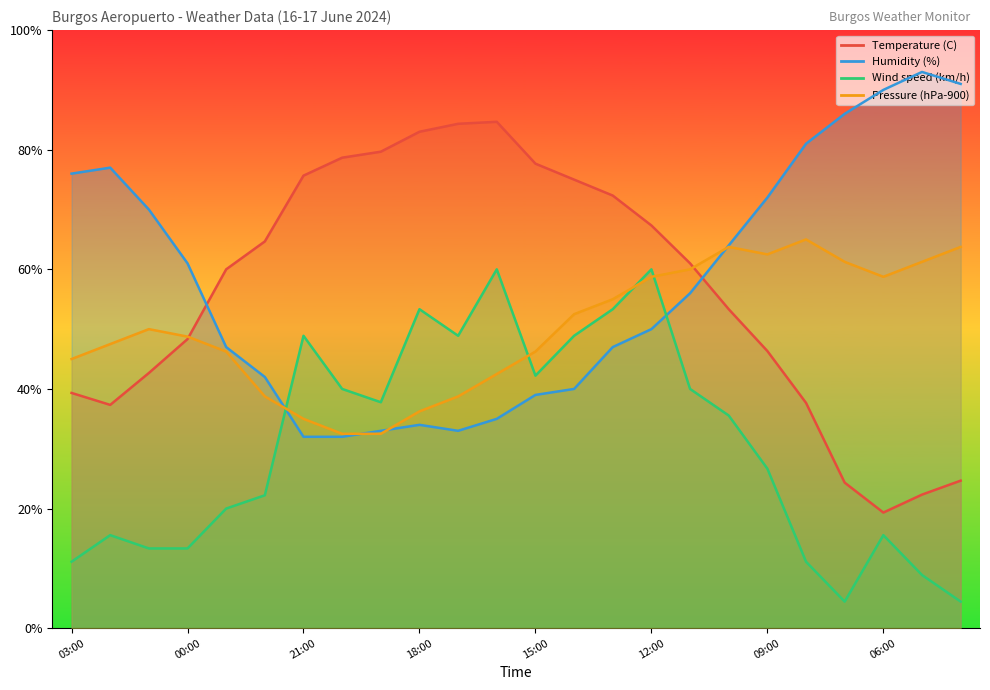

Reading left to right, transcribe all the data shown in this chart.

Temperature (C): 39.3	37.3	42.7	48.3	60.0	64.7	75.7	78.7	79.7	83.0	84.3	84.7	77.7	75.0	72.3	67.3	61.0	53.3	46.3	37.7	24.3	19.3	22.3	24.7
Humidity (%): 76.0	77.0	70.0	61.0	47.0	42.0	32.0	32.0	33.0	34.0	33.0	35.0	39.0	40.0	47.0	50.0	56.0	64.0	72.0	81.0	86.0	90.0	93.0	91.0
Wind speed (km/h): 11.1	15.6	13.3	13.3	20.0	22.2	48.9	40.0	37.8	53.3	48.9	60.0	42.2	48.9	53.3	60.0	40.0	35.6	26.7	11.1	4.4	15.6	8.9	4.4
Pressure (hPa-900): 45.0	47.5	50.0	48.8	46.2	38.7	35.0	32.5	32.5	36.3	38.7	42.5	46.2	52.5	55.0	58.7	60.0	63.7	62.5	65.0	61.3	58.7	61.3	63.7